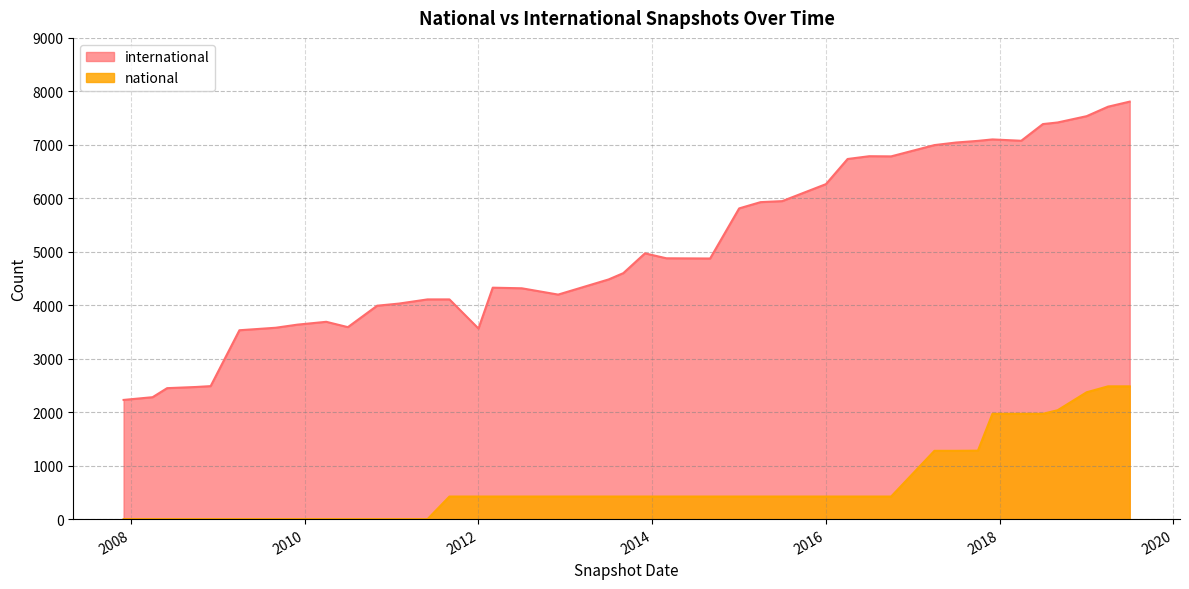

At how many categories does at least one series exceed 2811?

35